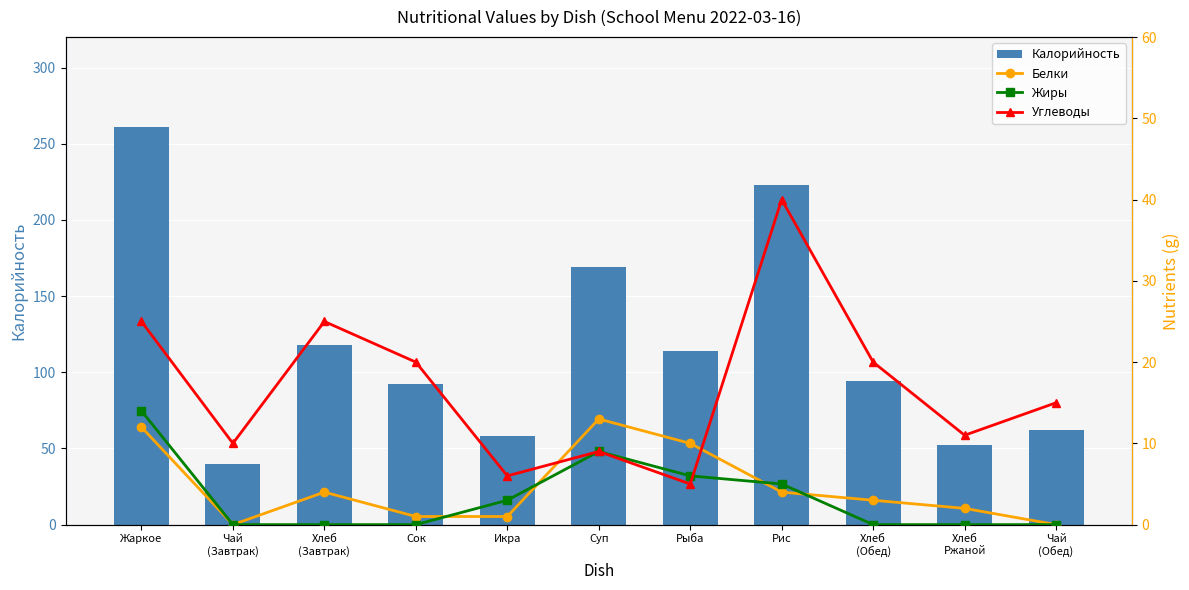

What position from the left is Икра?

5